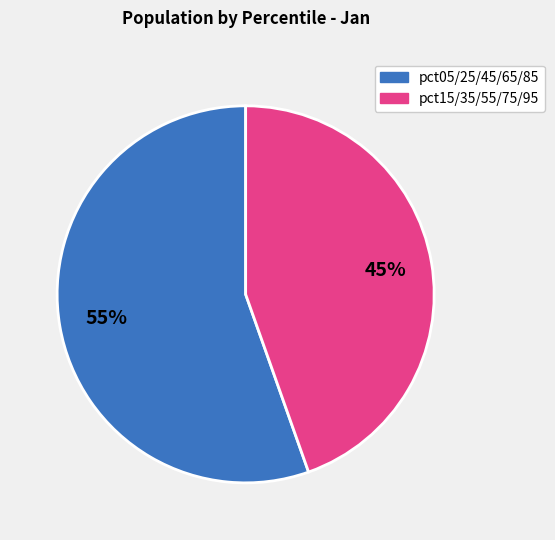

To the nearest percent, what is the average slice percentage?

50%